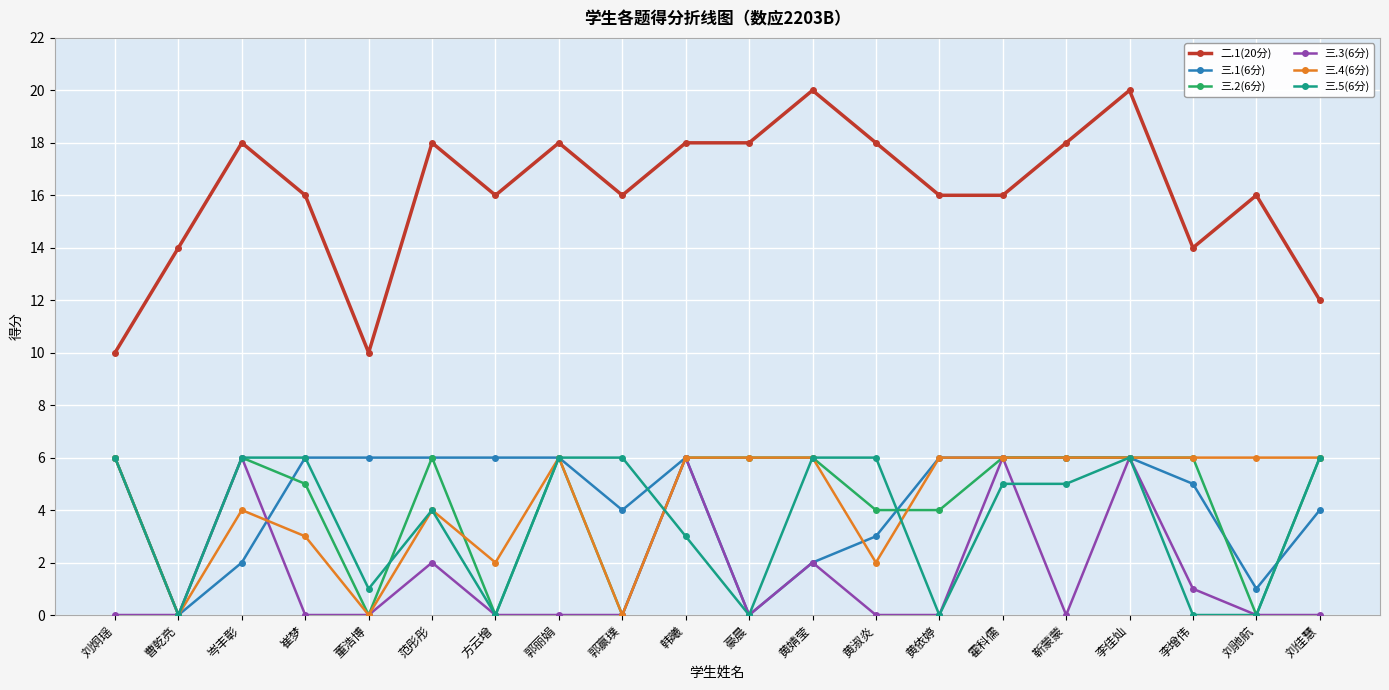

Reading left to right, list all the values displayed in this chart.

二.1(20分): 刘炯瑶=10	曹乾亮=14	岑丰彰=18	崔梦=16	董浩博=10	范彤彤=18	方云增=16	郭丽娟=18	郭赢璞=16	韩曦=18	豪晨=18	黄婧莹=20	黄淑炎=18	黄依婷=16	霍科儒=16	靳蒙蒙=18	李佳灿=20	李增伟=14	刘驰航=16	刘佳慧=12
三.1(6分): 刘炯瑶=6	曹乾亮=0	岑丰彰=2	崔梦=6	董浩博=6	范彤彤=6	方云增=6	郭丽娟=6	郭赢璞=4	韩曦=6	豪晨=0	黄婧莹=2	黄淑炎=3	黄依婷=6	霍科儒=6	靳蒙蒙=6	李佳灿=6	李增伟=5	刘驰航=1	刘佳慧=4
三.2(6分): 刘炯瑶=6	曹乾亮=0	岑丰彰=6	崔梦=5	董浩博=0	范彤彤=6	方云增=0	郭丽娟=6	郭赢璞=0	韩曦=6	豪晨=6	黄婧莹=6	黄淑炎=4	黄依婷=4	霍科儒=6	靳蒙蒙=6	李佳灿=6	李增伟=6	刘驰航=0	刘佳慧=6
三.3(6分): 刘炯瑶=0	曹乾亮=0	岑丰彰=6	崔梦=0	董浩博=0	范彤彤=2	方云增=0	郭丽娟=0	郭赢璞=0	韩曦=6	豪晨=0	黄婧莹=2	黄淑炎=0	黄依婷=0	霍科儒=6	靳蒙蒙=0	李佳灿=6	李增伟=1	刘驰航=0	刘佳慧=0
三.4(6分): 刘炯瑶=6	曹乾亮=0	岑丰彰=4	崔梦=3	董浩博=0	范彤彤=4	方云增=2	郭丽娟=6	郭赢璞=0	韩曦=6	豪晨=6	黄婧莹=6	黄淑炎=2	黄依婷=6	霍科儒=6	靳蒙蒙=6	李佳灿=6	李增伟=6	刘驰航=6	刘佳慧=6
三.5(6分): 刘炯瑶=6	曹乾亮=0	岑丰彰=6	崔梦=6	董浩博=1	范彤彤=4	方云增=0	郭丽娟=6	郭赢璞=6	韩曦=3	豪晨=0	黄婧莹=6	黄淑炎=6	黄依婷=0	霍科儒=5	靳蒙蒙=5	李佳灿=6	李增伟=0	刘驰航=0	刘佳慧=6